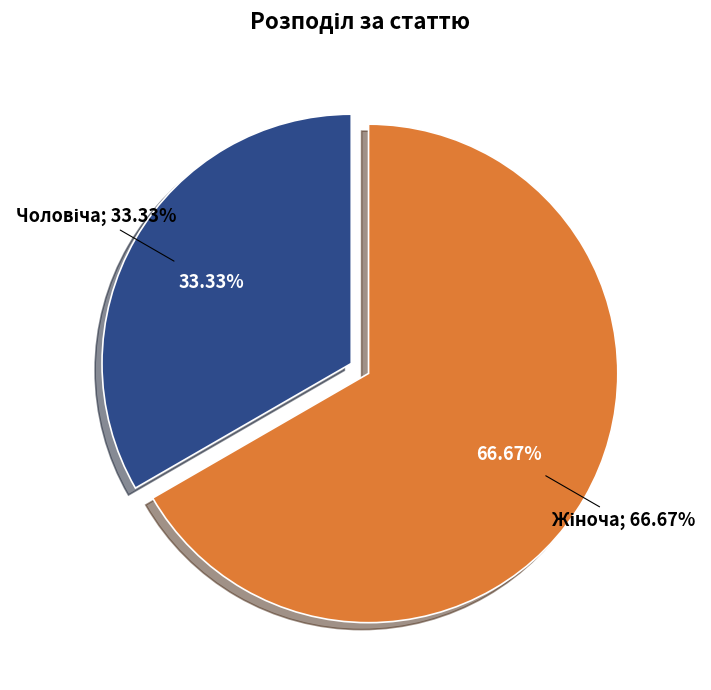

What percentage do Жіноча and Чоловіча together represent?

100.0%